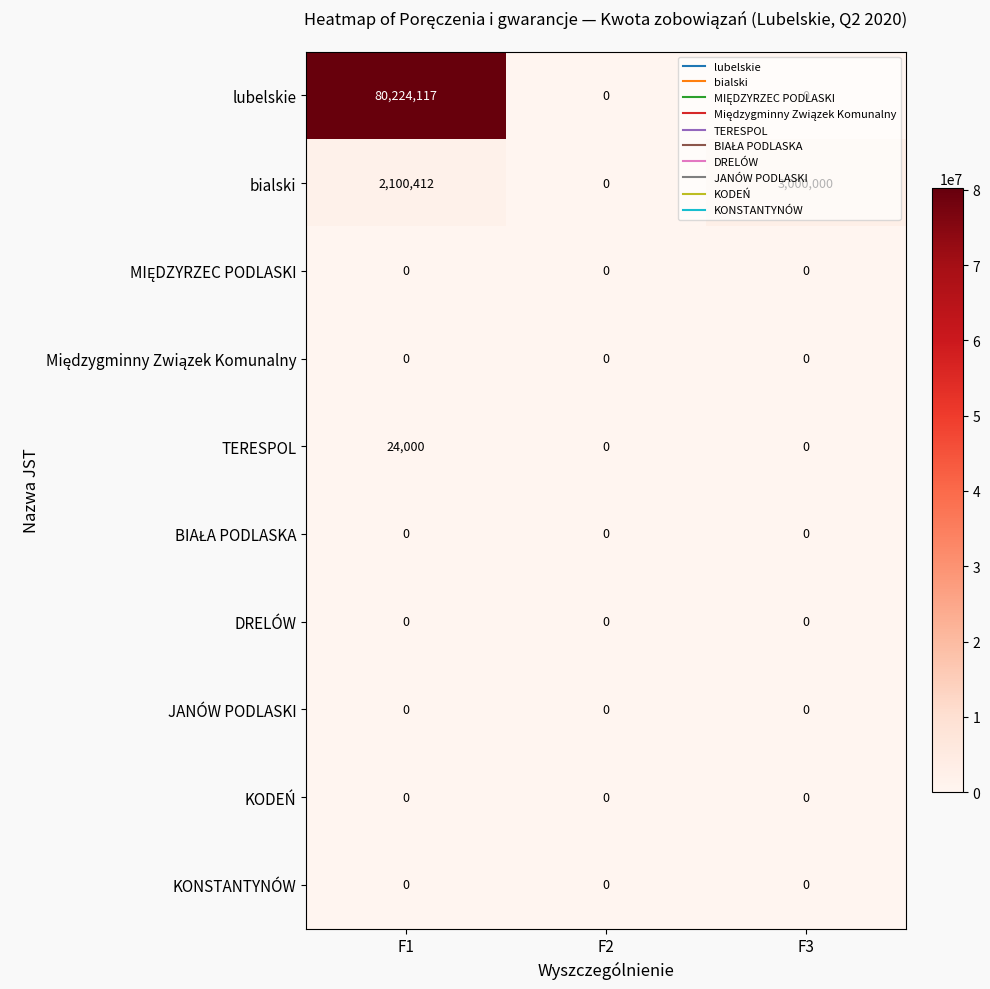

What is the difference between the maximum and minimum values in the TERESPOL series?

24000